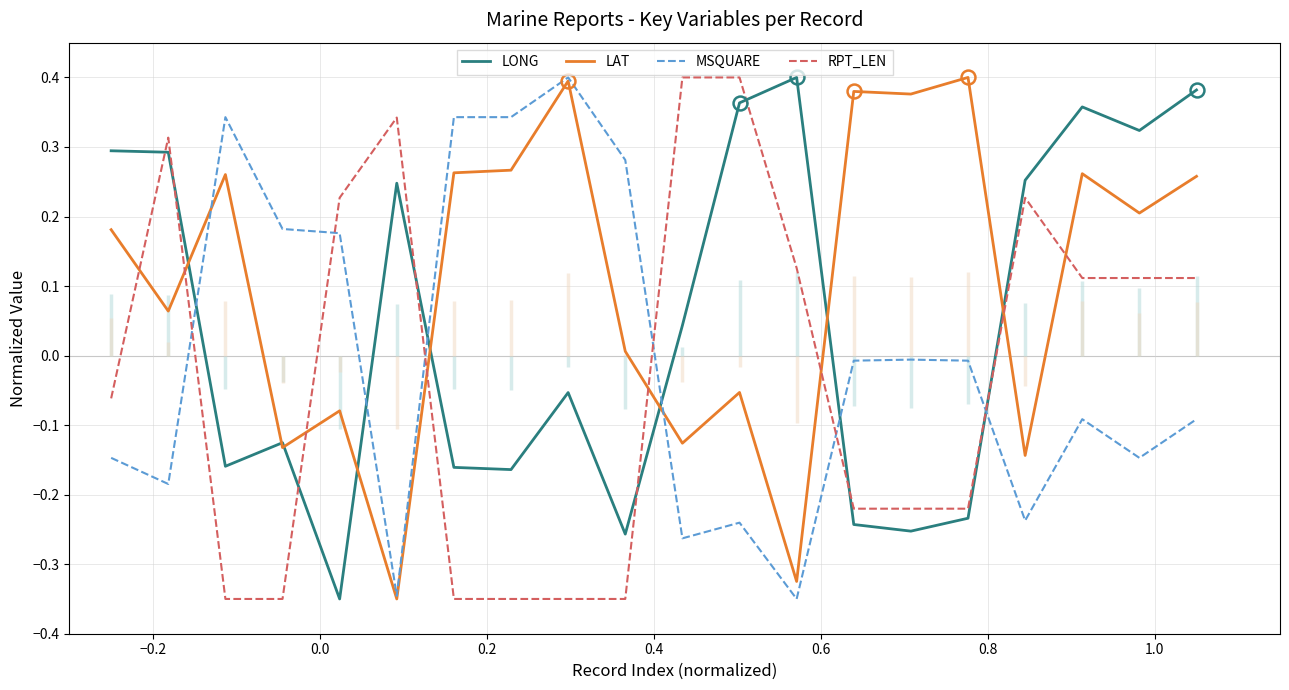

True or false: RPT_LEN and LAT cross at least once.

True